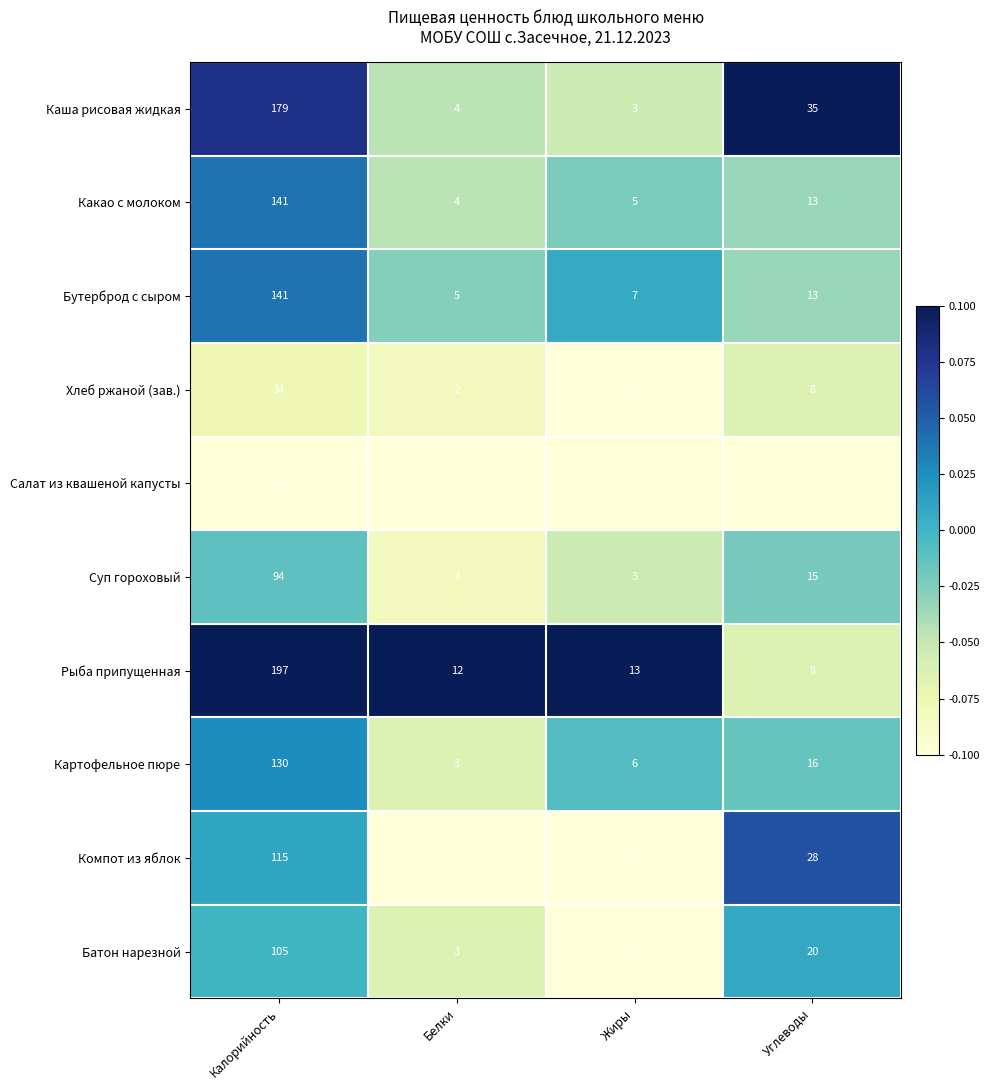

What is the sum of the Компот из яблок values at Углеводы and Белки?

29